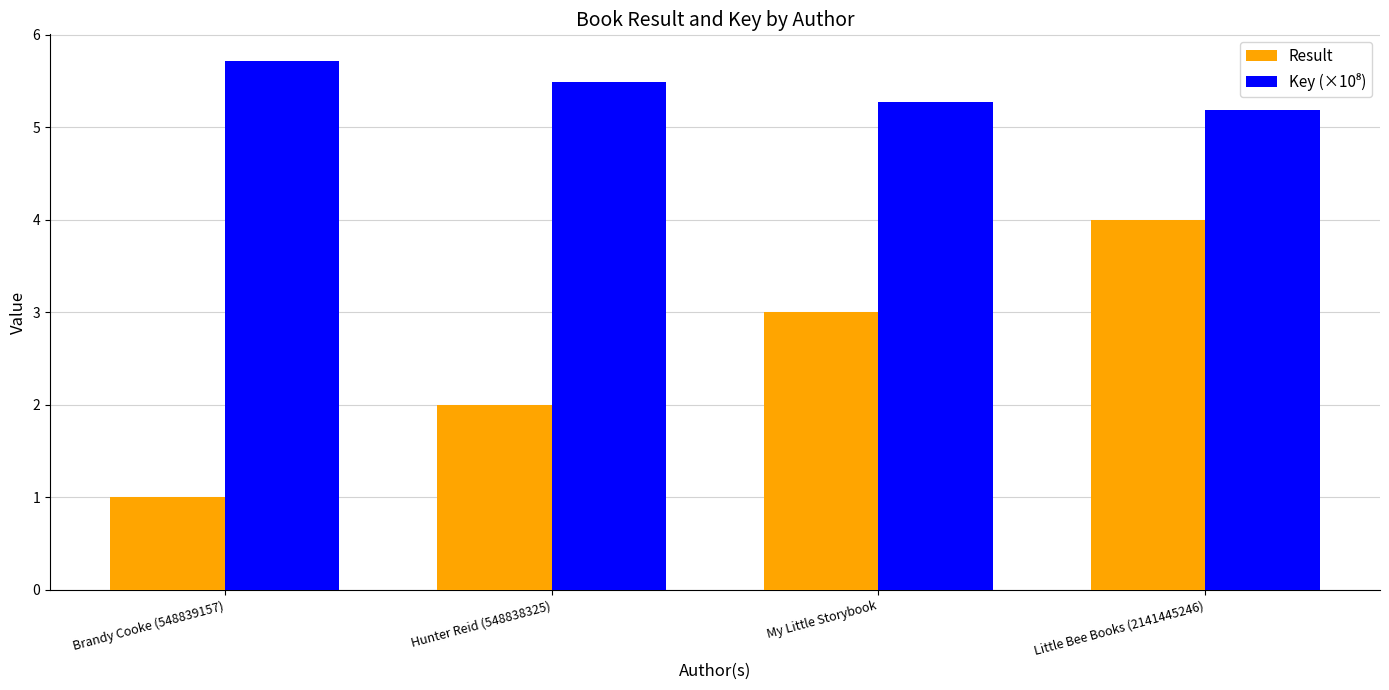

At how many categories does at least one series exceed 5?

4